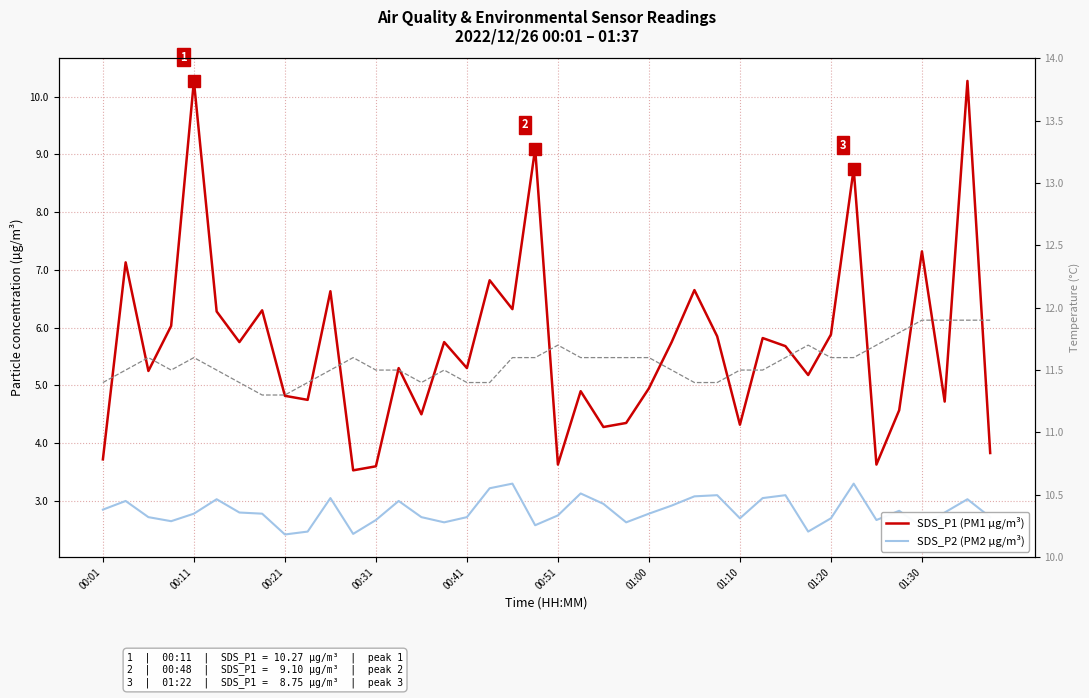

How many interior local valleys does the Temp (°C) series have?

2